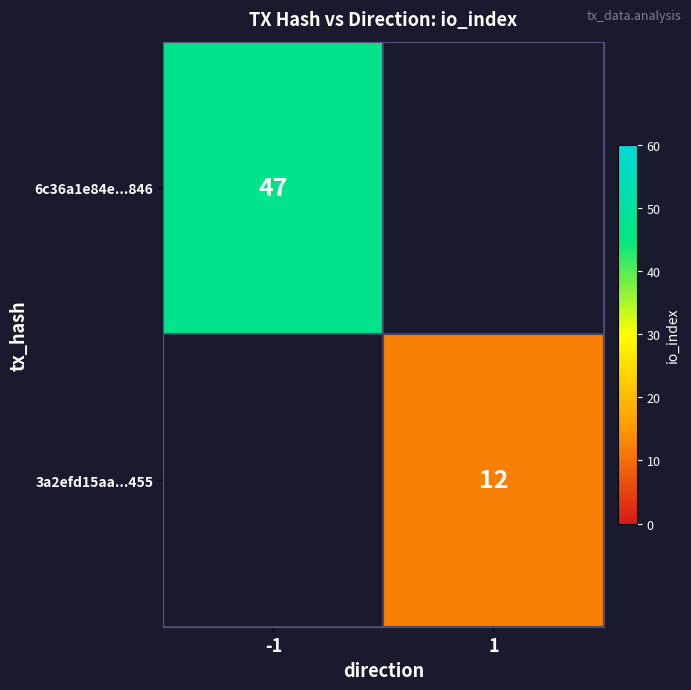

True or false: 6c36a1e84e...846 has a value of 15 at -1.

False